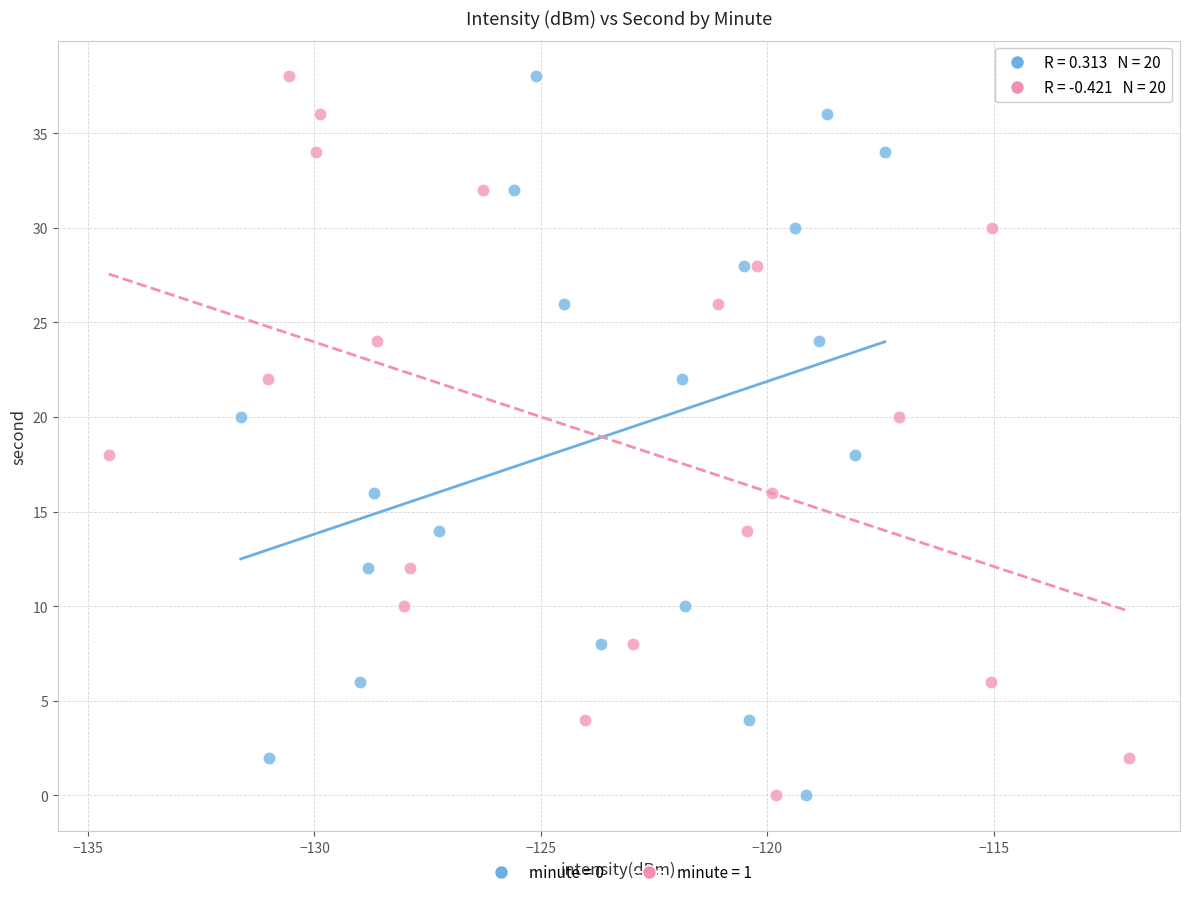

What are all the series names shown in the legend?

minute = 0, minute = 1